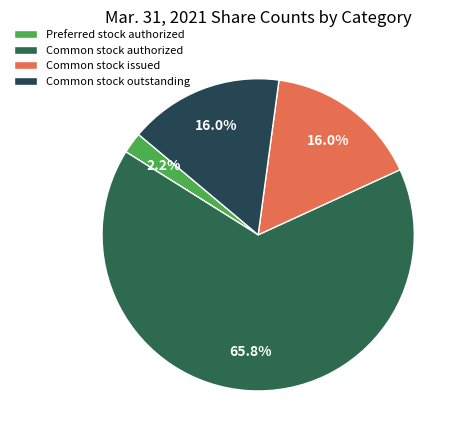

To the nearest percent, what is the difference between the largest and smallest slice percentages?

64%